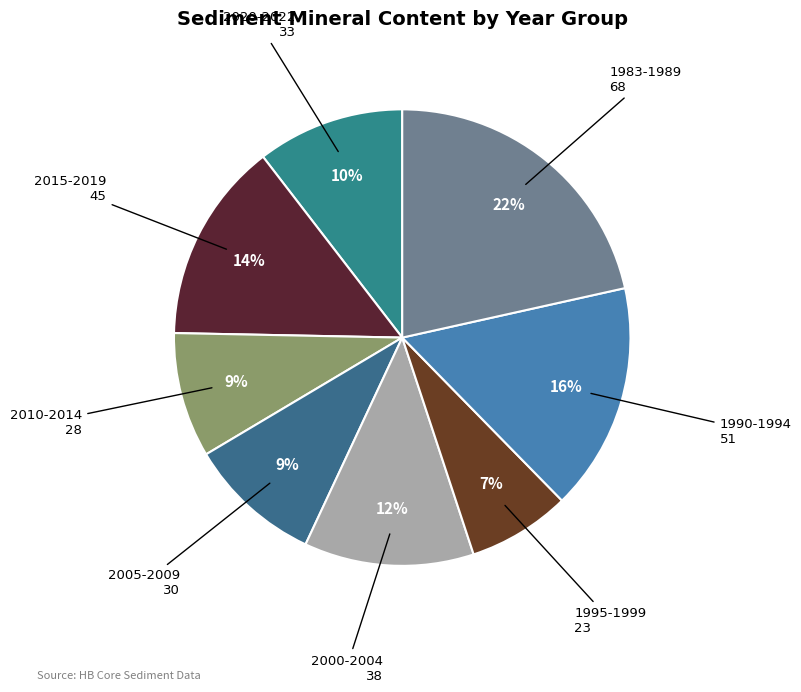

How many segments does this pie chart have?

8